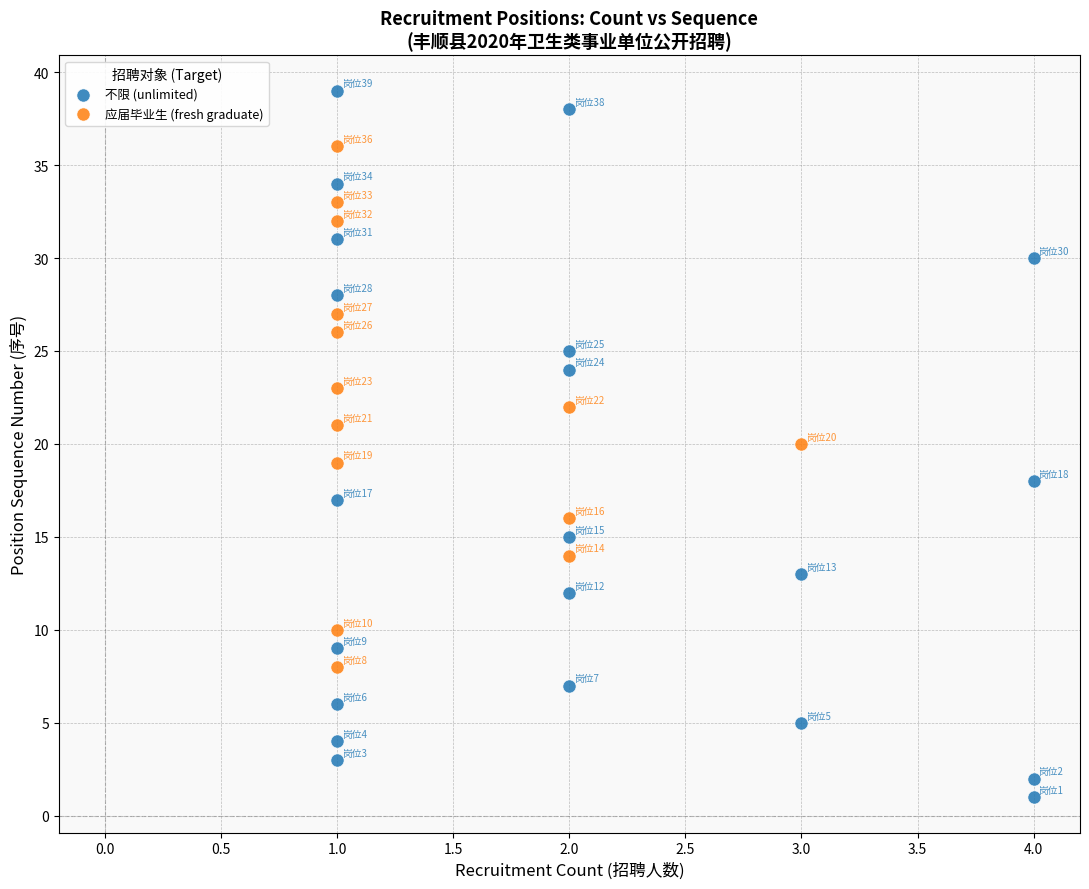

Which series reaches the minimum Y coordinate?

不限 (unlimited)